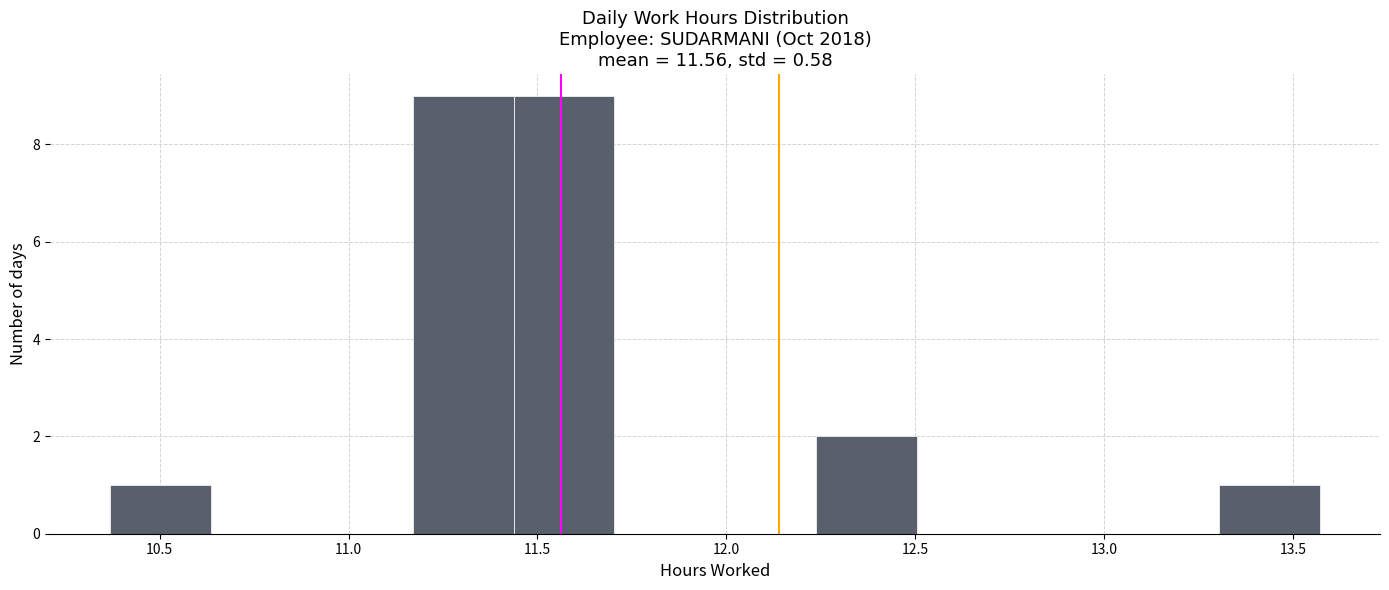

Reading left to right, list every bar in this chart as the range it spans on the x-axis followed by its height. Neither the bar edges nor the heights are printed on the chart, so give them approximately, as read against the axes.

10.35 to 10.65: 1
10.65 to 10.90: 0
10.90 to 11.15: 0
11.15 to 11.45: 9
11.45 to 11.70: 9
11.70 to 11.95: 0
11.95 to 12.25: 0
12.25 to 12.50: 2
12.50 to 12.75: 0
12.75 to 13.05: 0
13.05 to 13.30: 0
13.30 to 13.55: 1